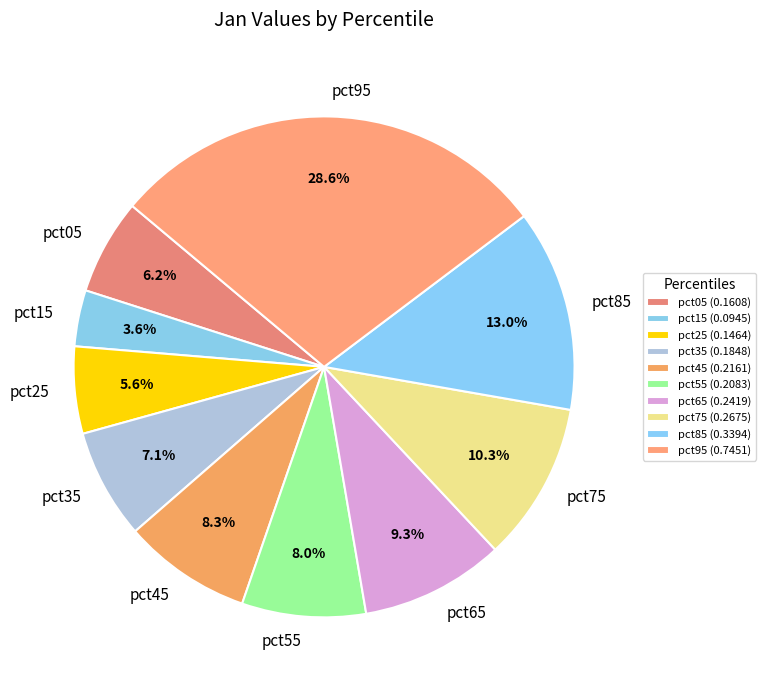

What is the smallest slice in the pie chart?

pct15